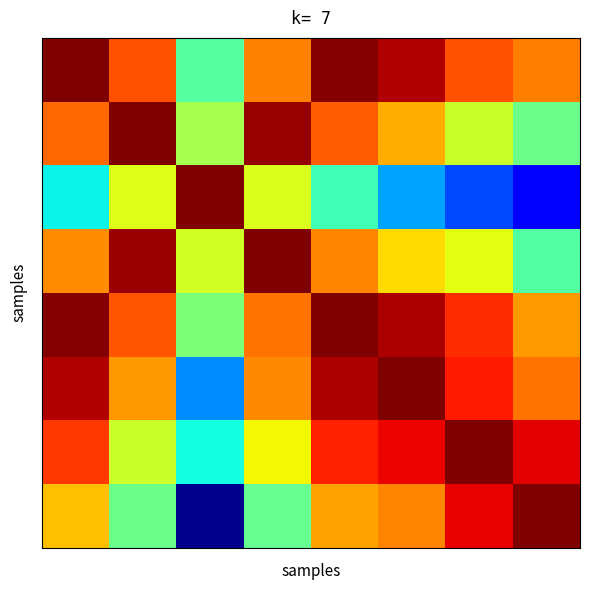

What is the greatest value displayed?

1.0